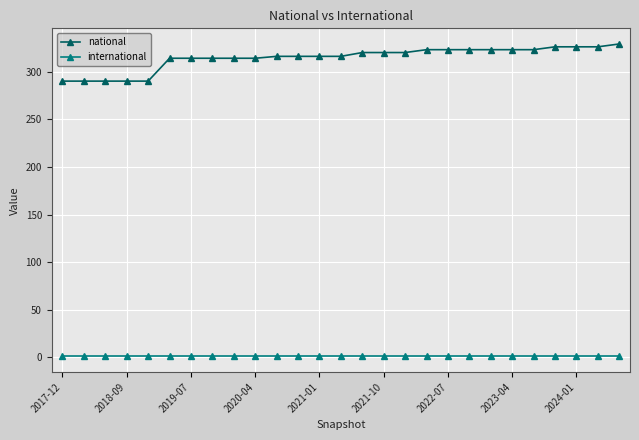

What is the difference between the second highest and second lowest values in the national series?

36